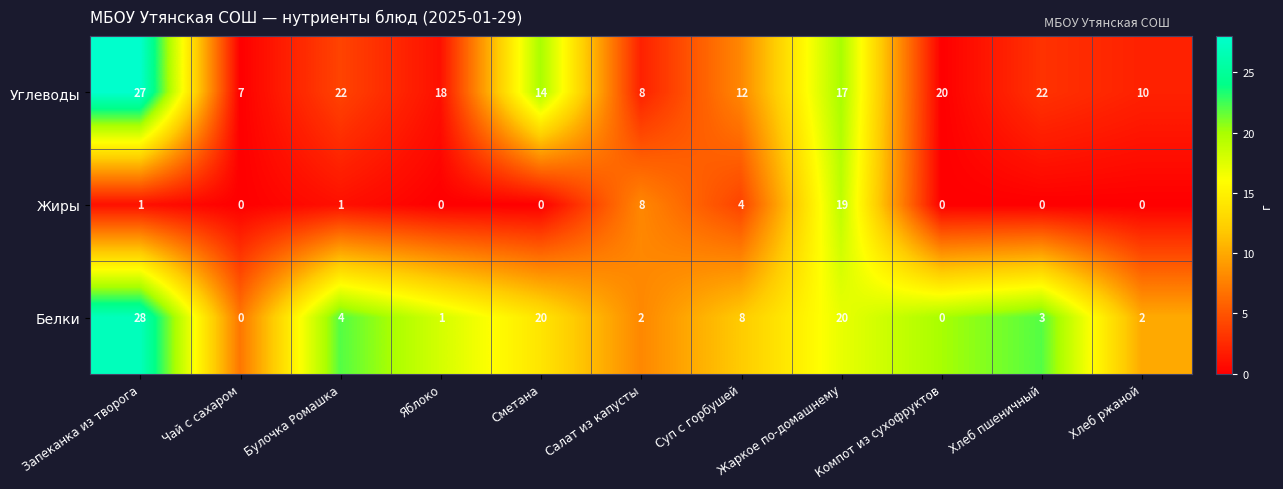

At Запеканка из творога, list the series in order from largest to smallest.

Белки, Углеводы, Жиры